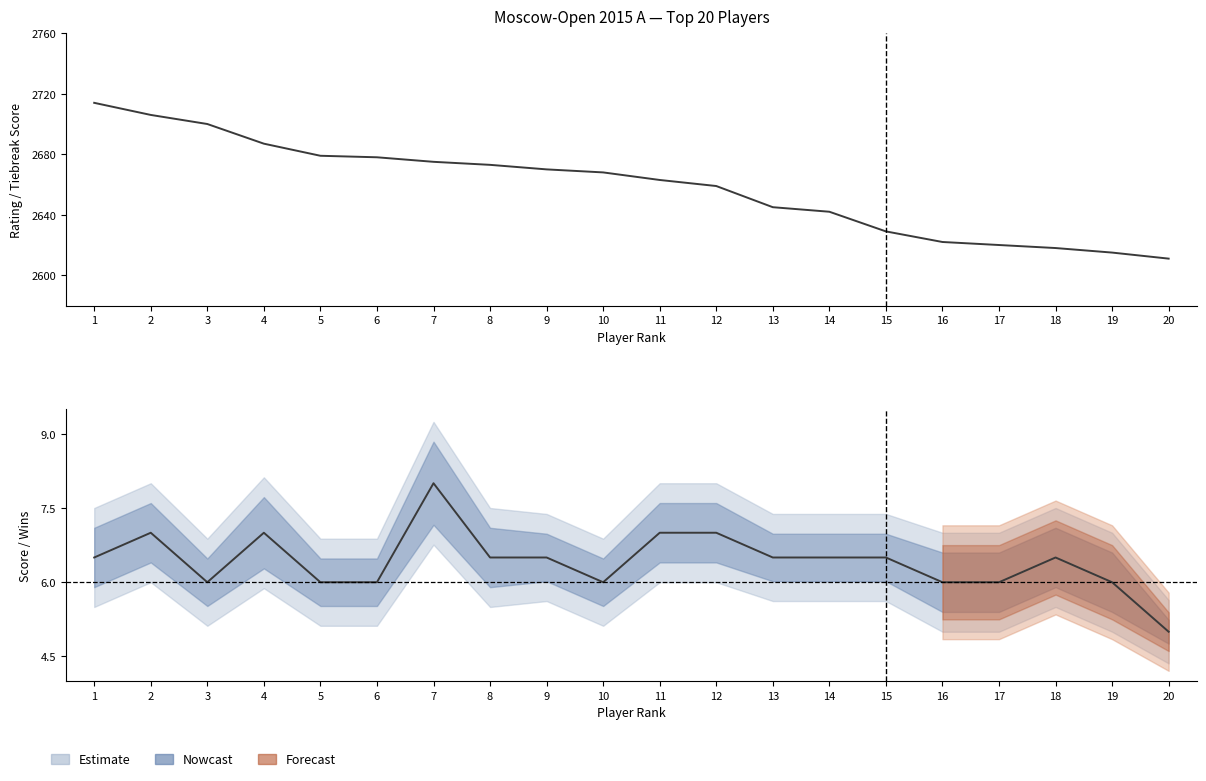

True or false: Rating and Score intersect in this chart.

False